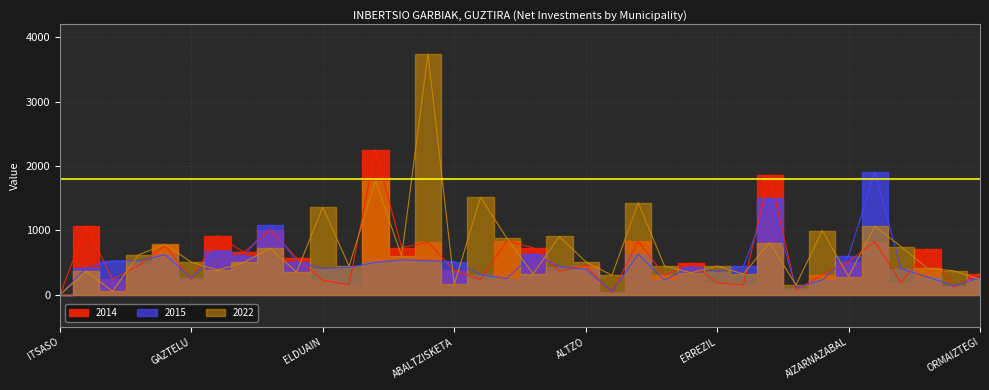

What value does the 2014 series have at BIDANIA-GOIATZ?

492.1